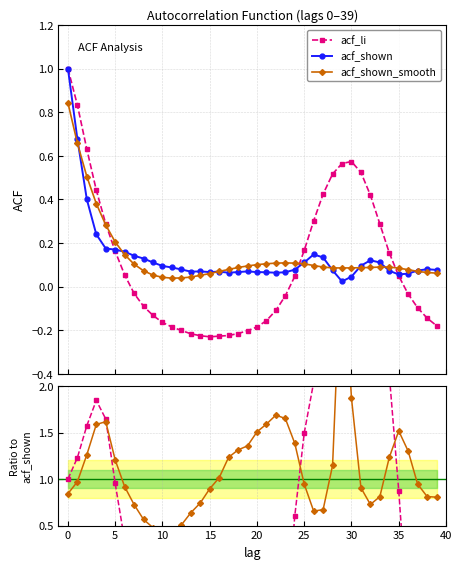

True or false: acf_shown has a value of 0.0 at 12.

False